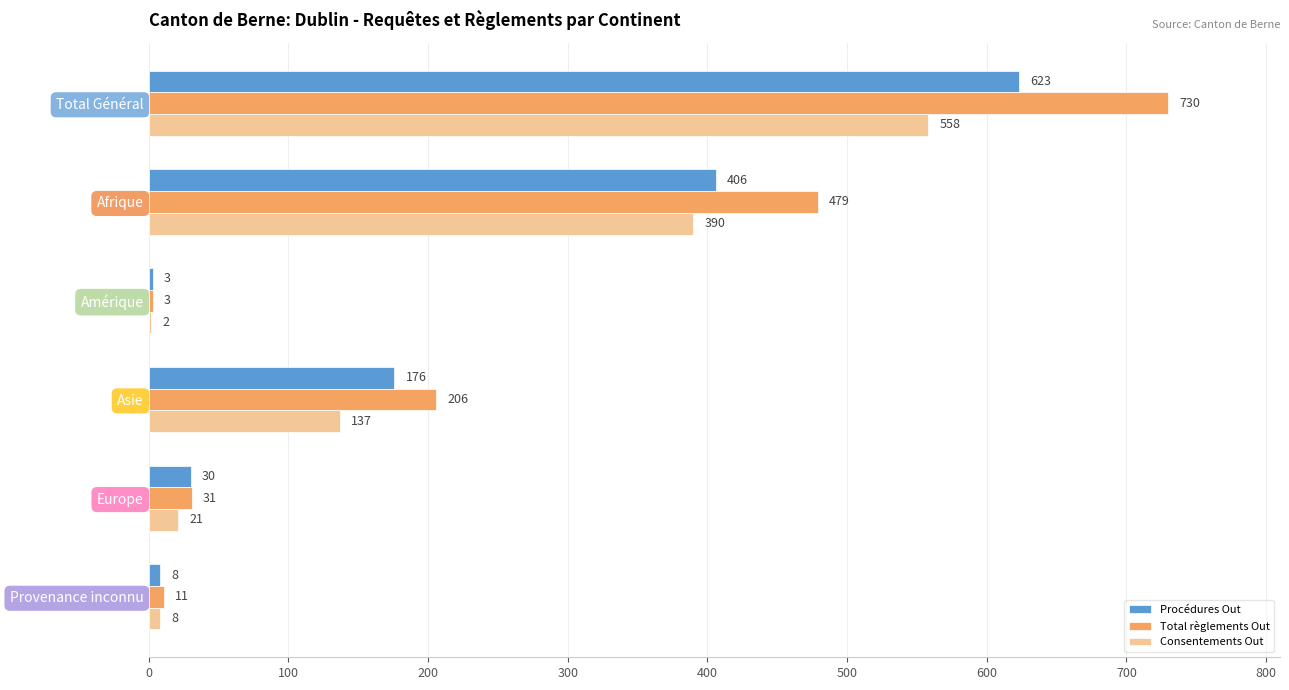

What is the total value across all series at Provenance inconnu?

27